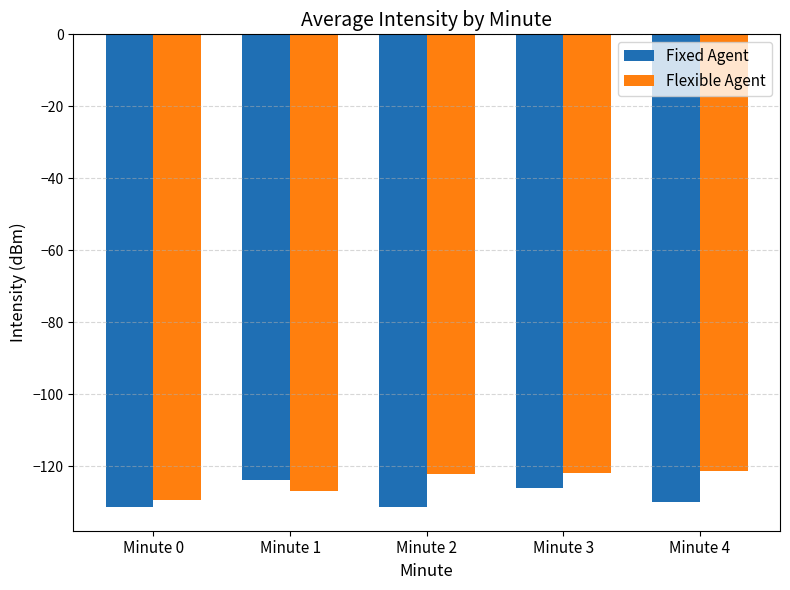

How many bars are there in each group?

2